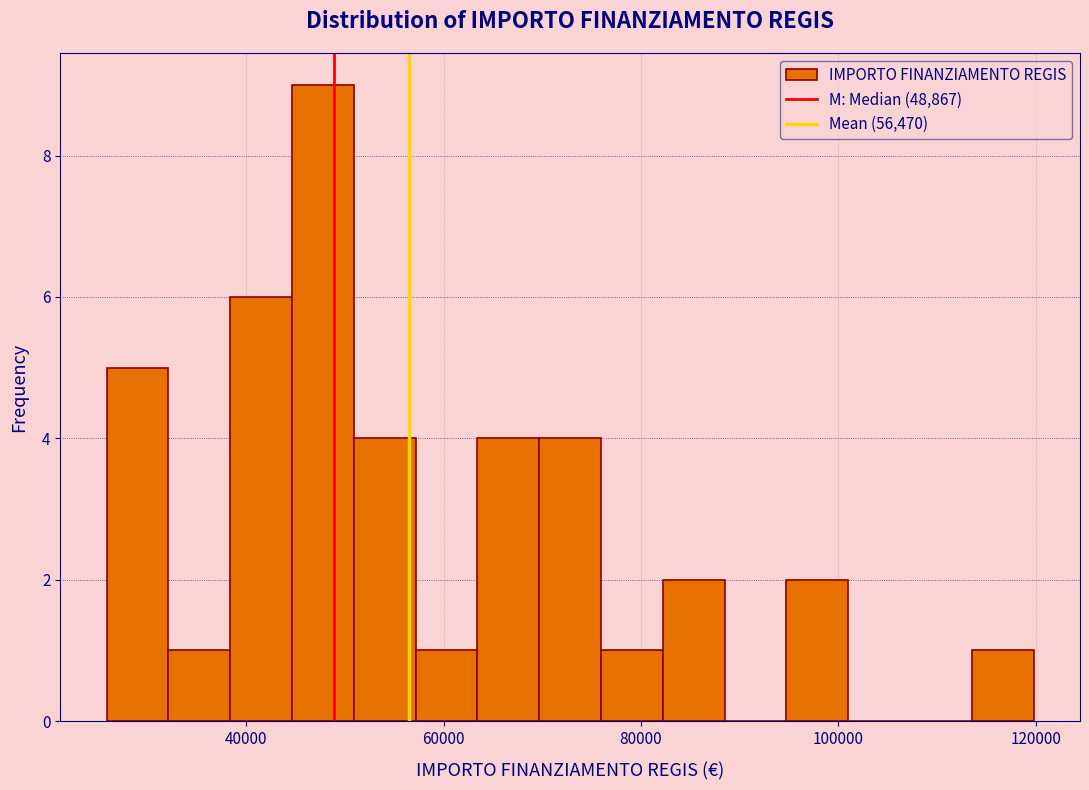

Around what value on the x-axis is the tallest bar? Give the approximate position of its centre, as read against the axis.

48000